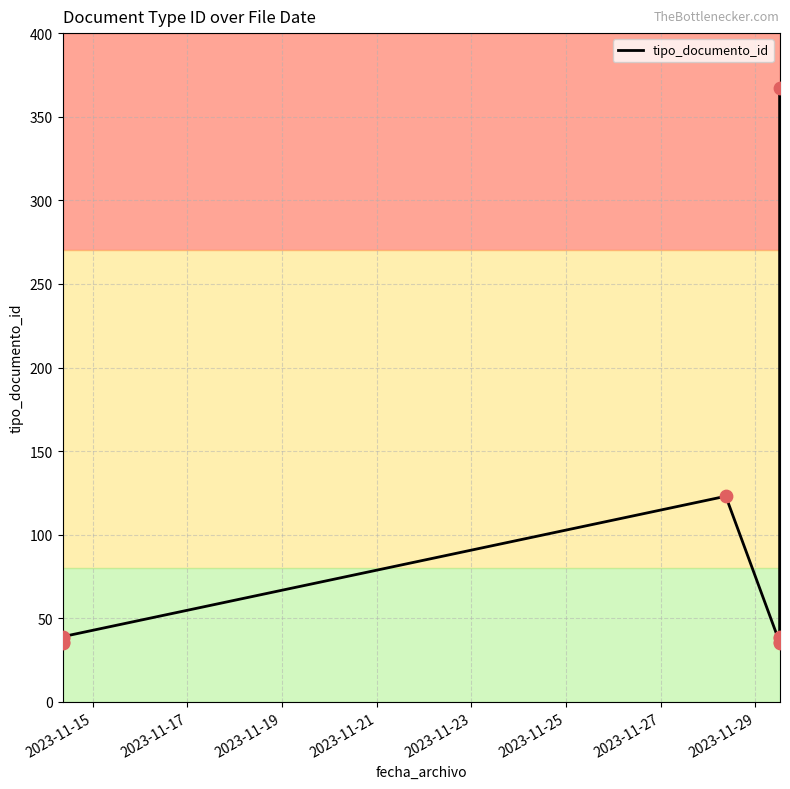

Which has a higher value, 2023-11-25 or 2023-11-17?

2023-11-17